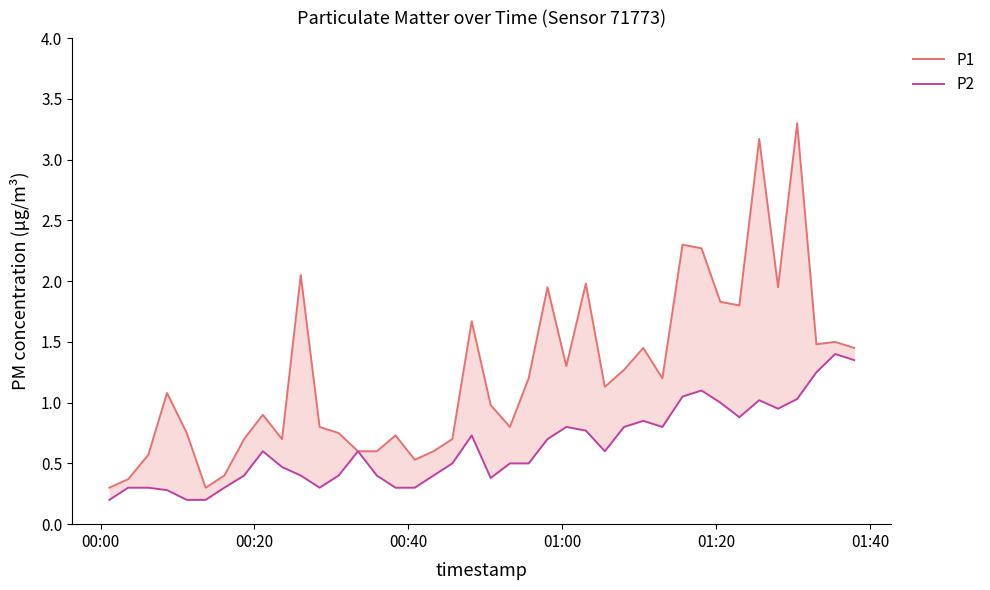

Is it true that P2 equals 0.4 at 30?

False